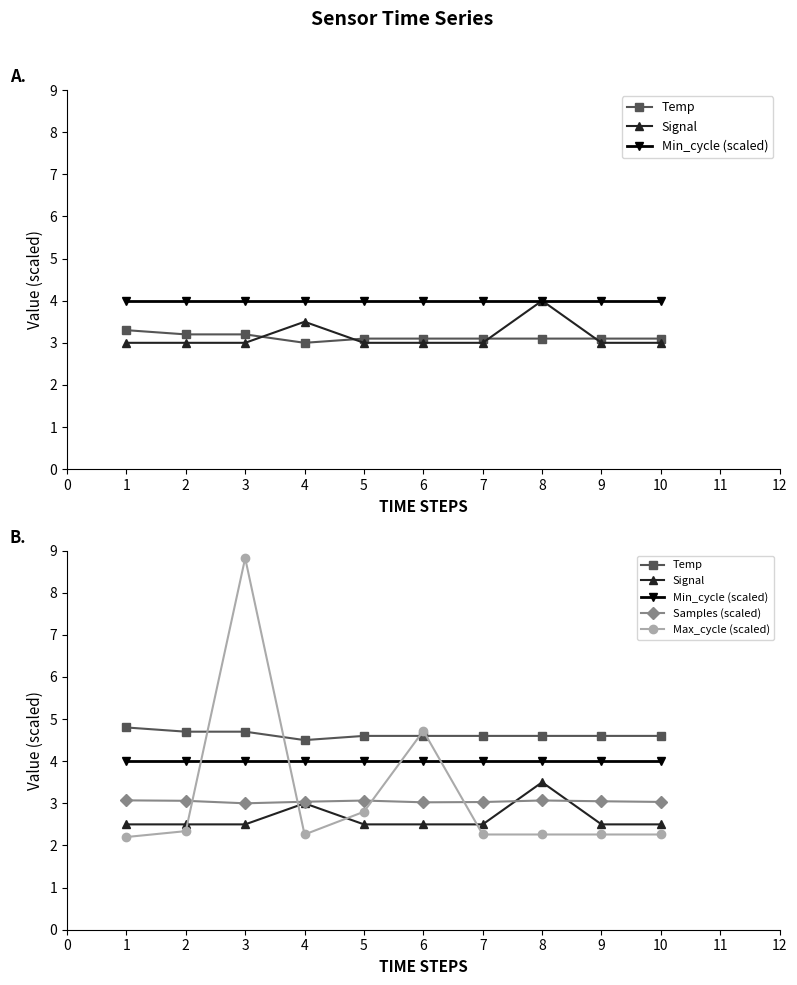

True or false: Max_cycle (scaled) has more than 1 interior local peaks.

True